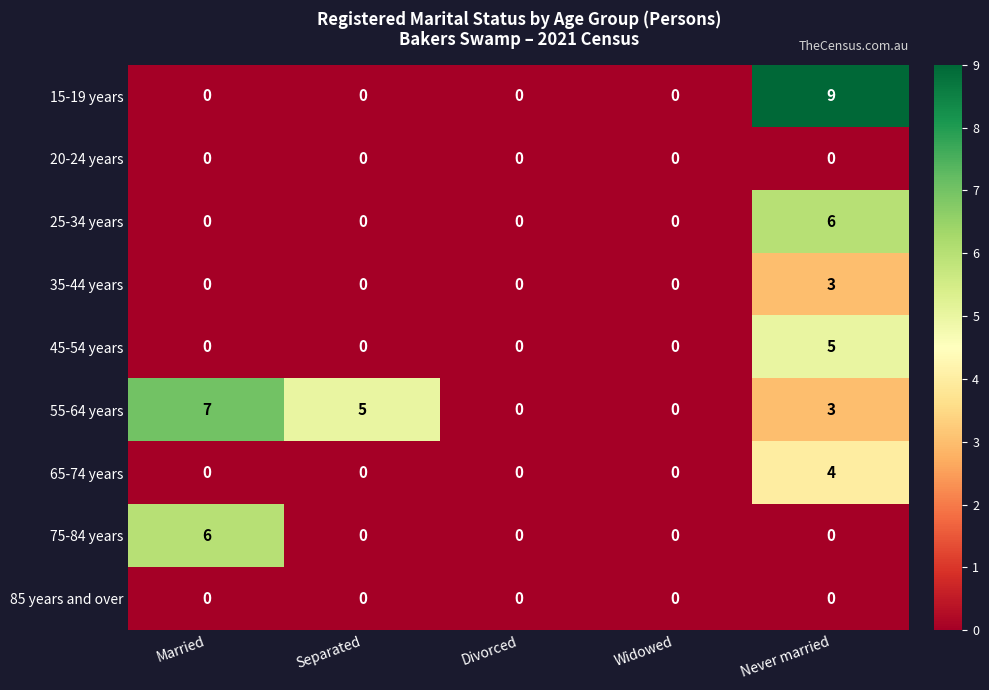

At how many categories does at least one series exceed 1?

3